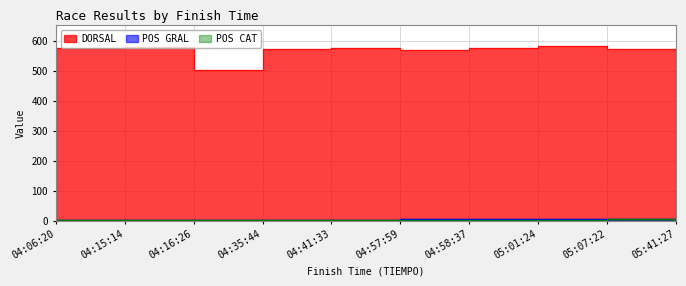

How many interior local peaks does the POS GRAL series have?

1